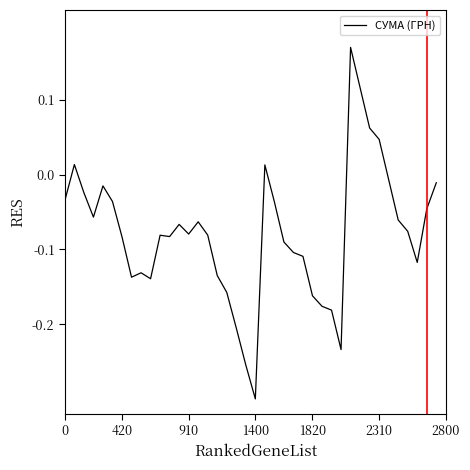

What is the difference between the maximum and minimum values?

0.5